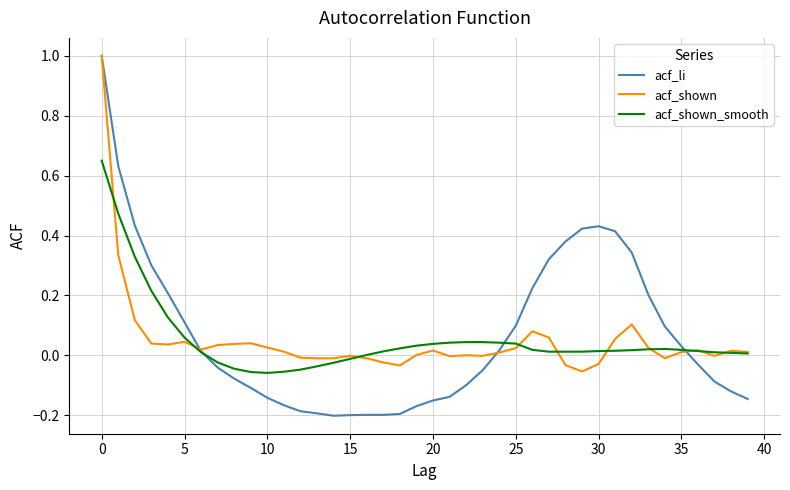

Which series has the widest spread of values?

acf_li